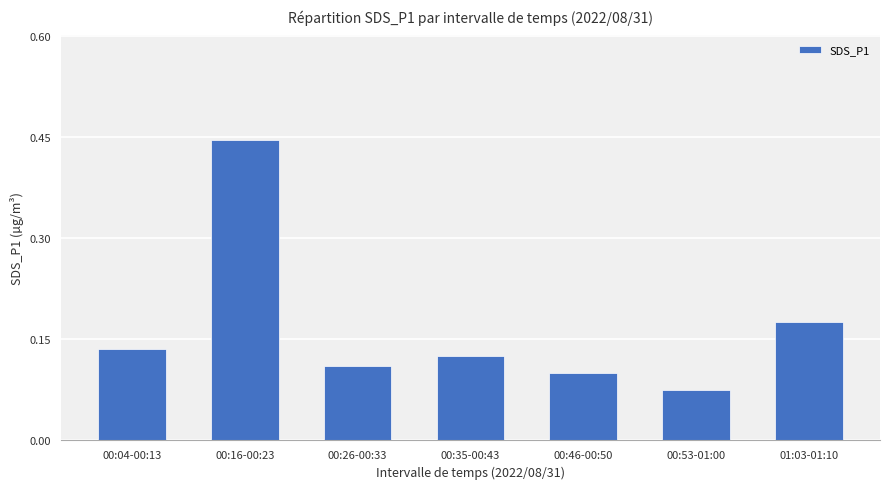

Between 00:46-00:50 and 00:04-00:13, which is larger?

00:04-00:13